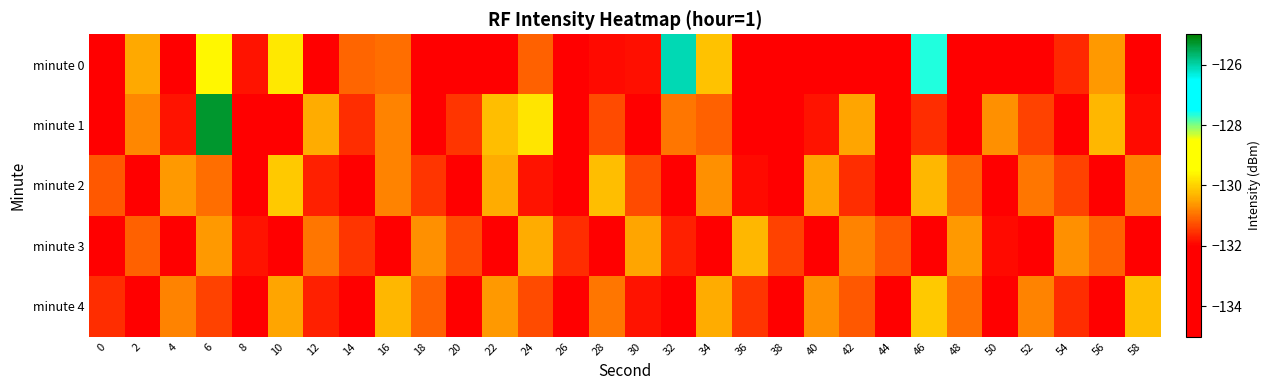

What is the total value across all series at 6?

-647.9